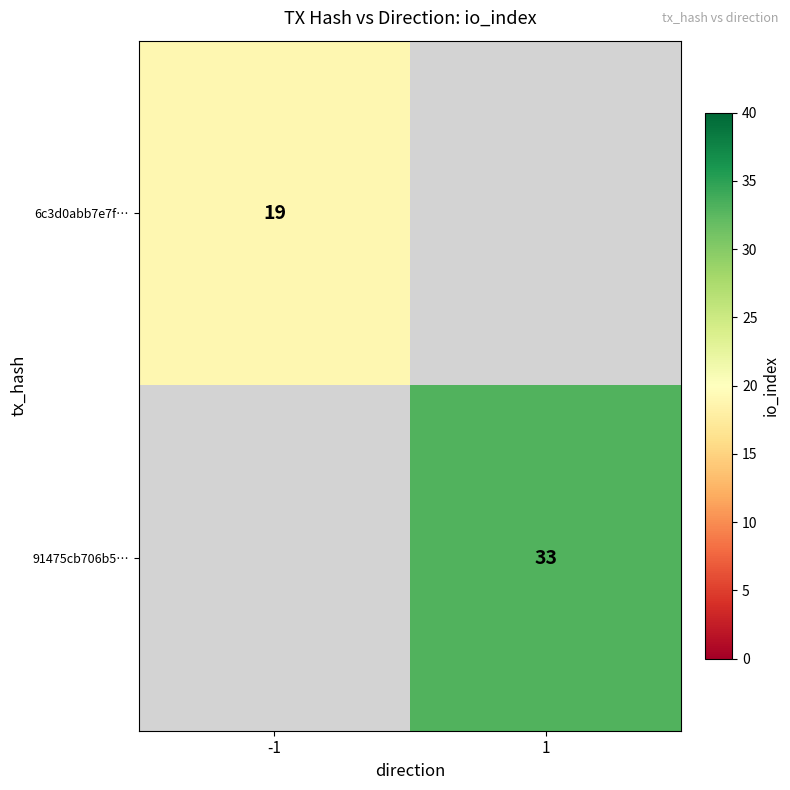

Is it true that 91475cb706b5… equals 33 at 1?

True